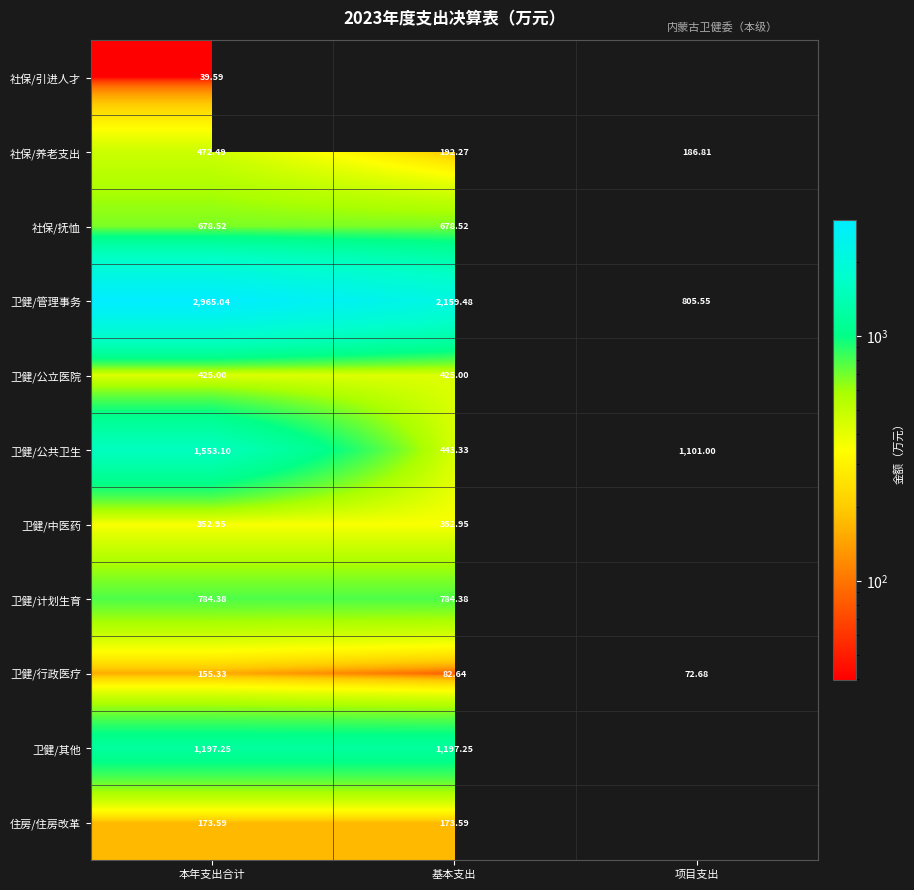

What is the sum of the 卫健/行政医疗 values at 项目支出 and 基本支出?

155.3